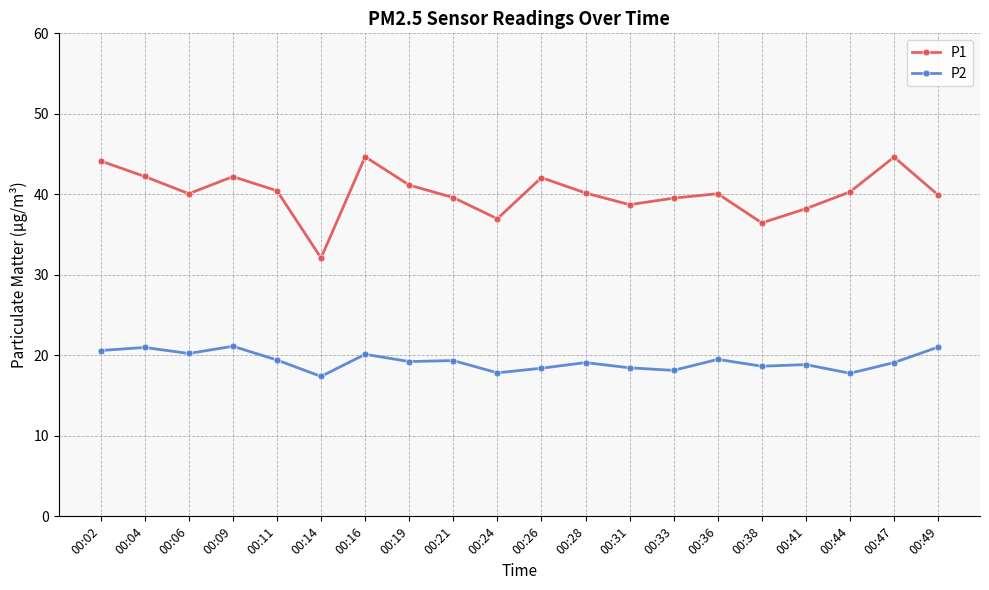

True or false: P1 and P2 intersect in this chart.

False